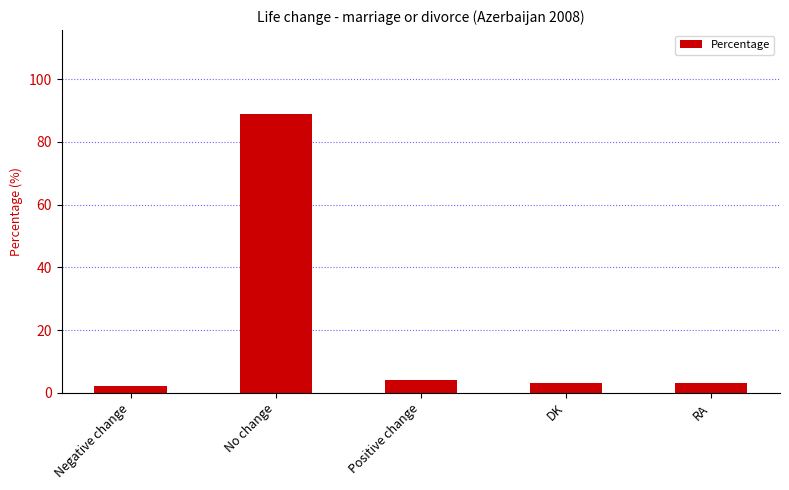

What is the label of the 3rd bar from the left?

Positive change